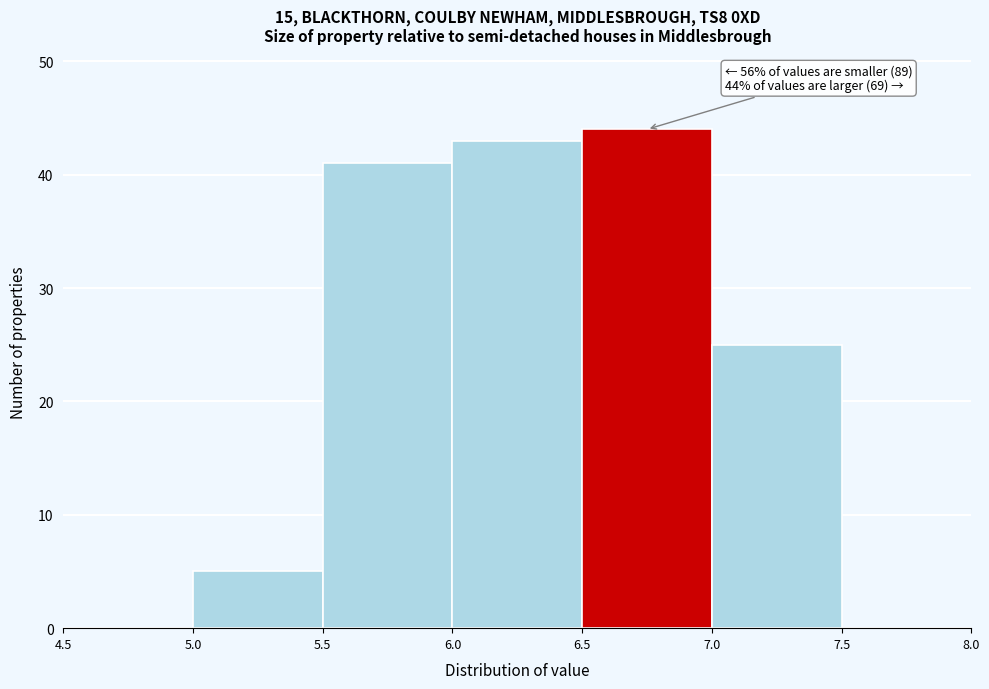

Which range on the x-axis has the tallest bar?

6.5 to 7.0